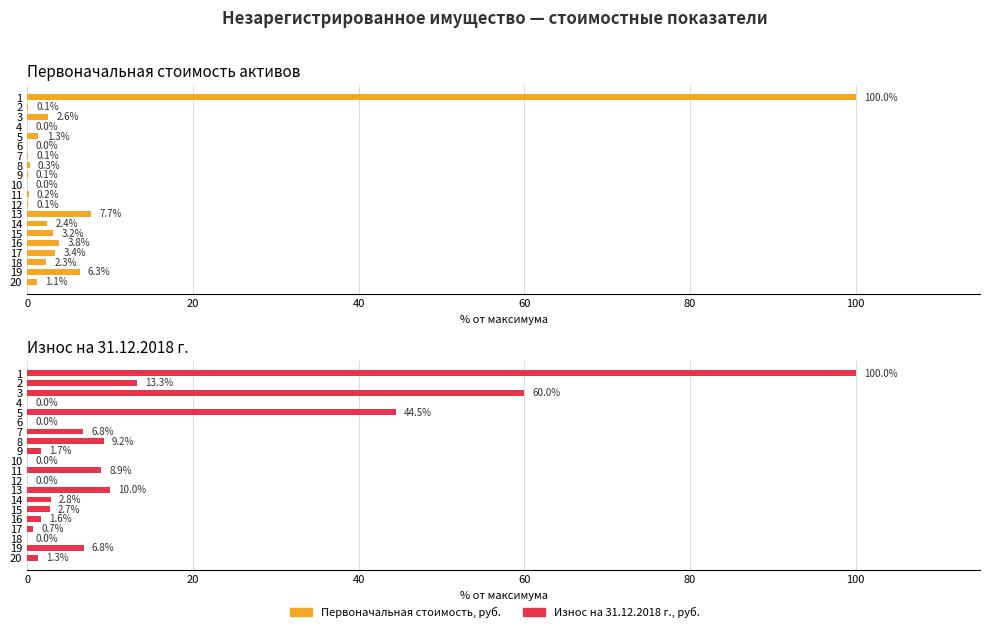

Rank the series at 0 from lowest to highest value.

Первоначальная стоимость, руб., Износ на 31.12.2018 г., руб.